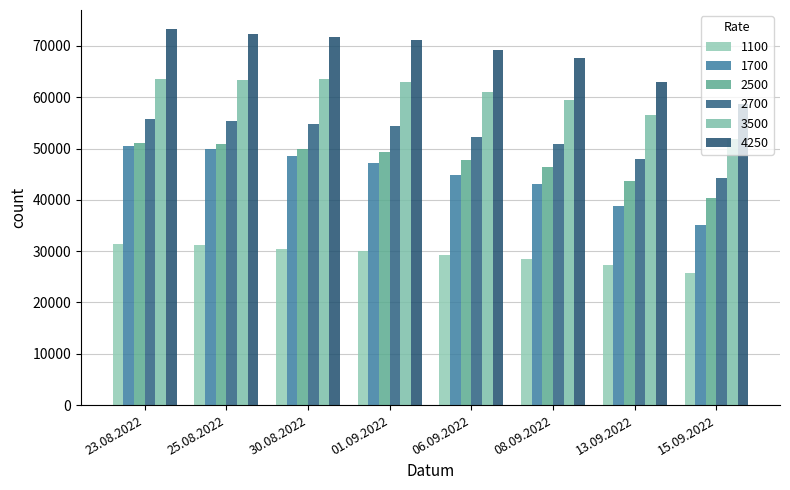

What is the value of the 2500 bar at the 5th from the left?

47732